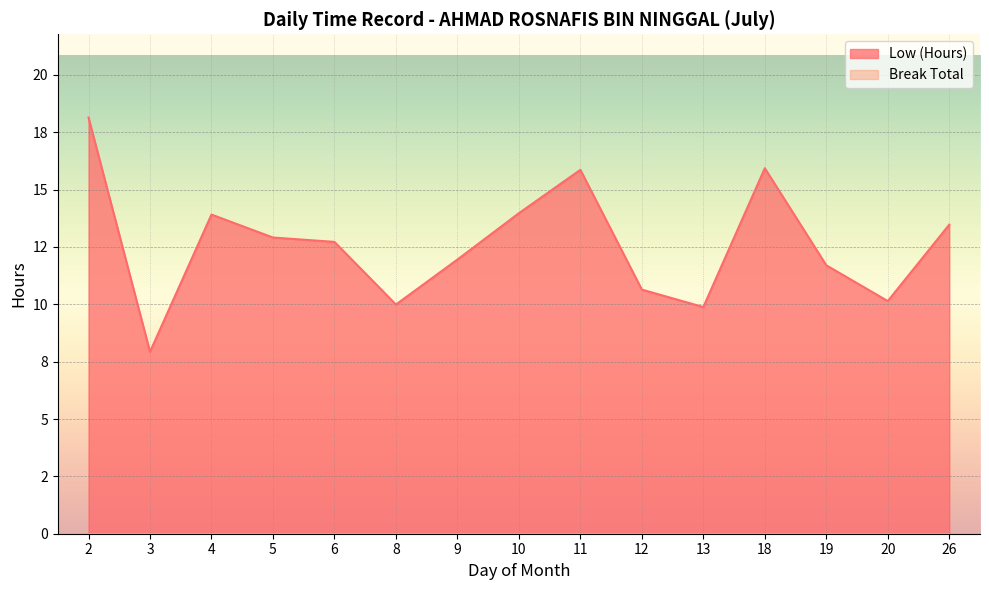

True or false: there are more than 1 points higher than both neighbors.

True